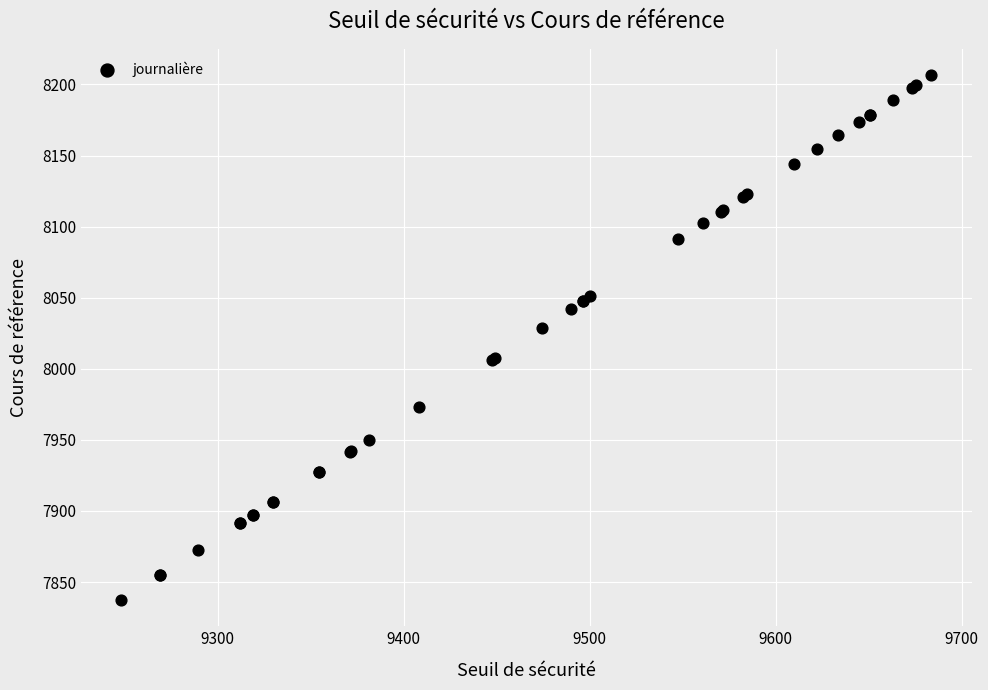

What Y value in the scatter plot is closest to 8021?

8028.9